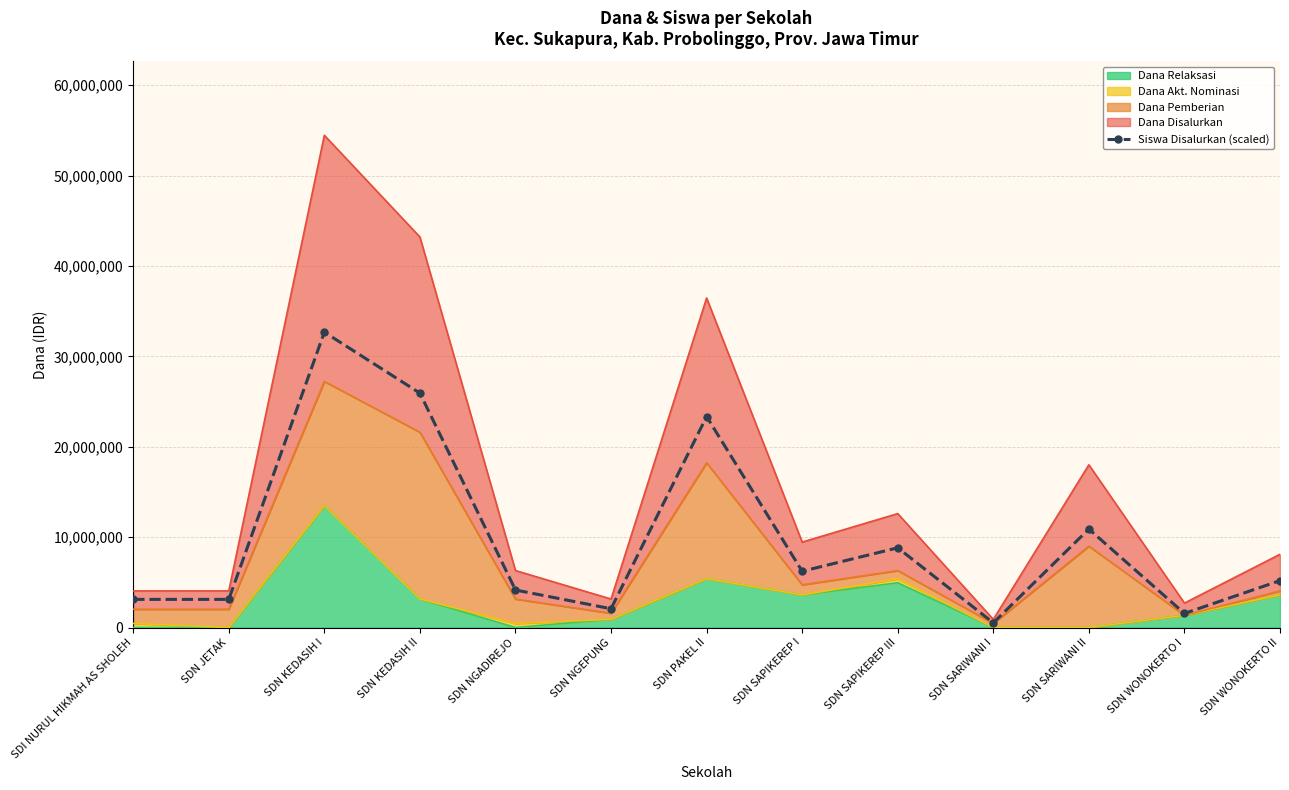

What is the difference between the values at SDN JETAK and SDN WONOKERTO I?

1555714.3